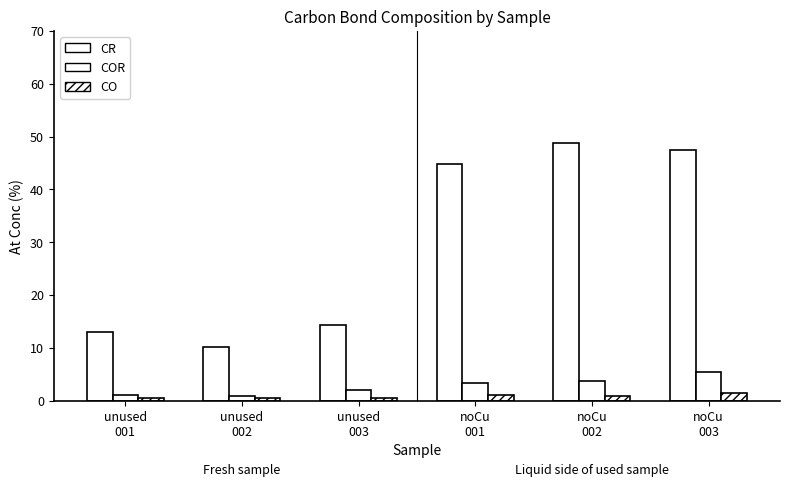

Are the bars horizontal?

No